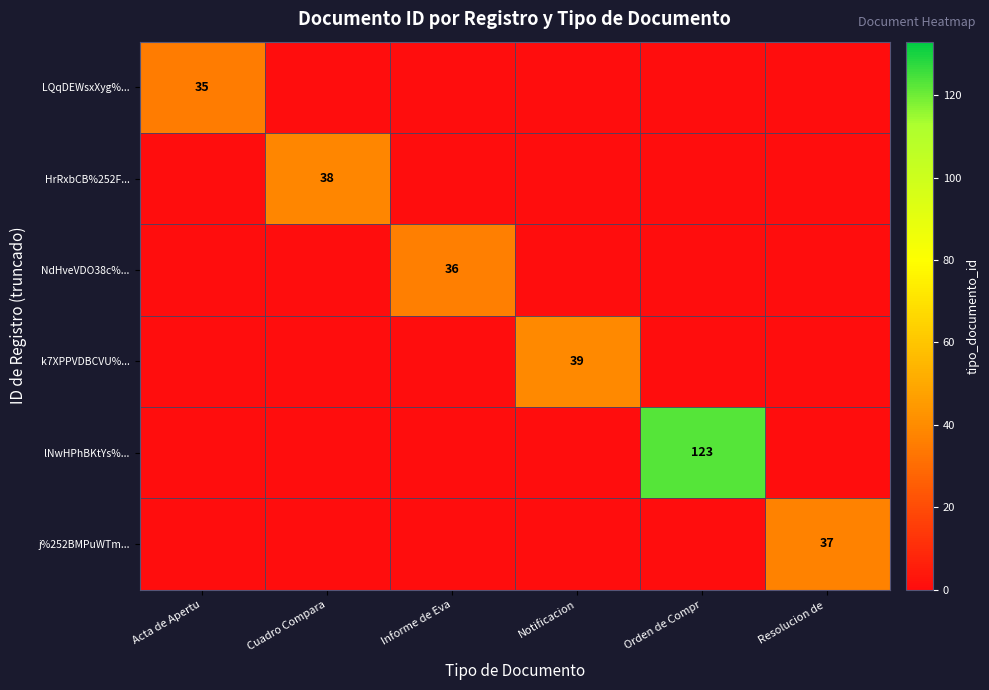

The value of LQqDEWsxXyg%... at Acta de Apertu is 35. True or false?

True